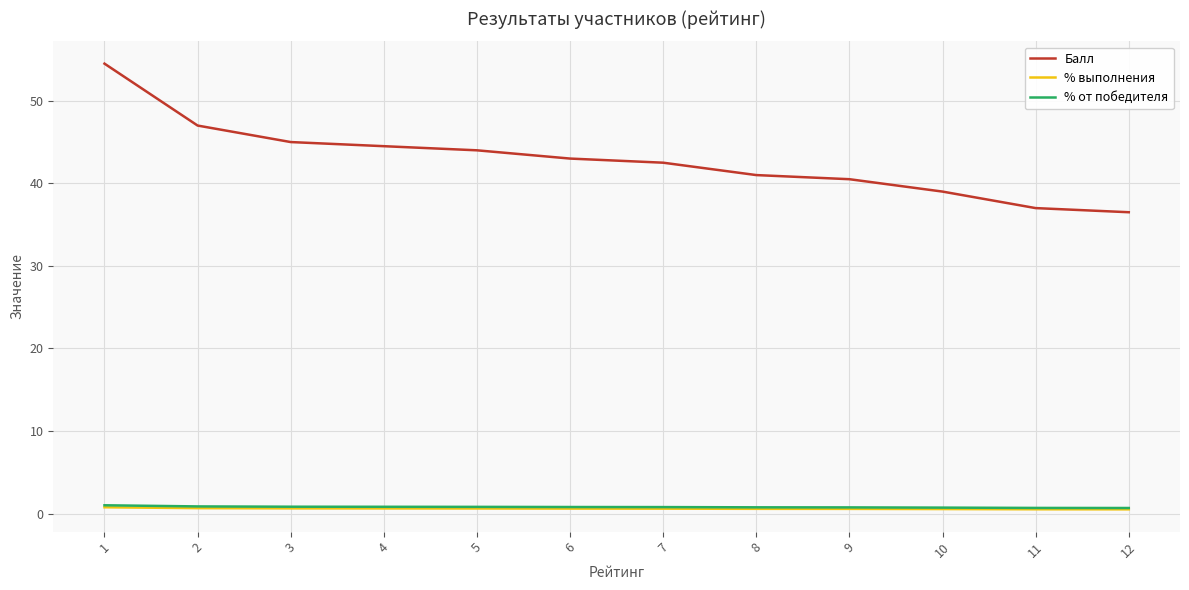

Between 8 and 11, which series saw the biggest shift?

Балл